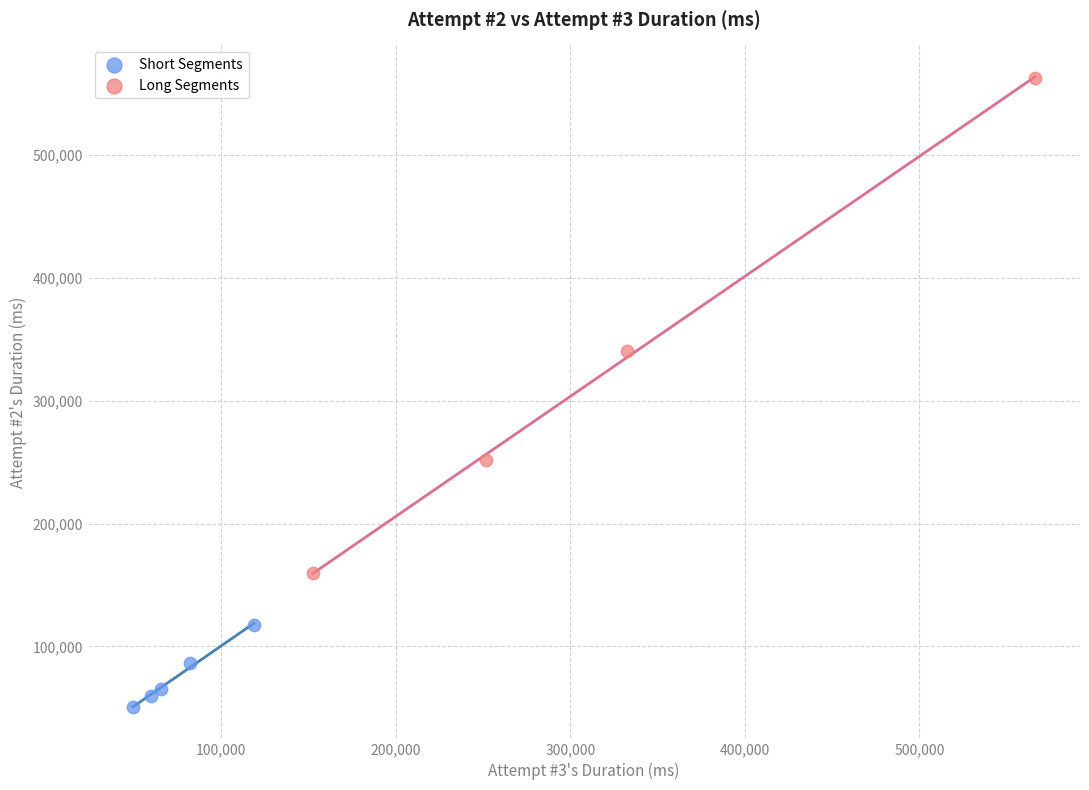

What are all the series names shown in the legend?

Short Segments, Long Segments